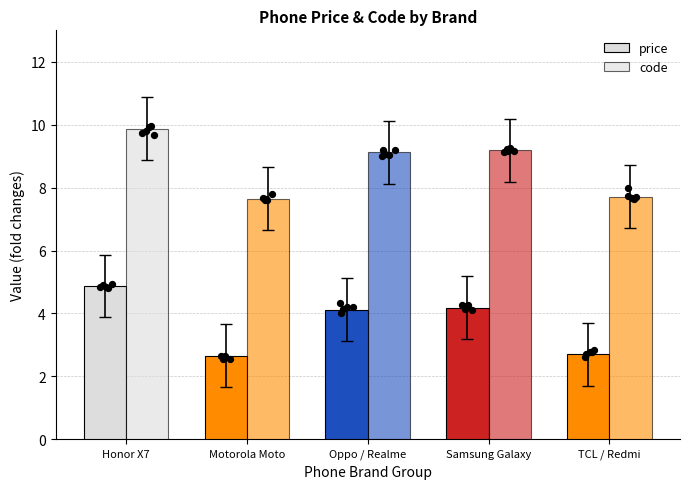

Which series reaches the minimum Y coordinate?

price